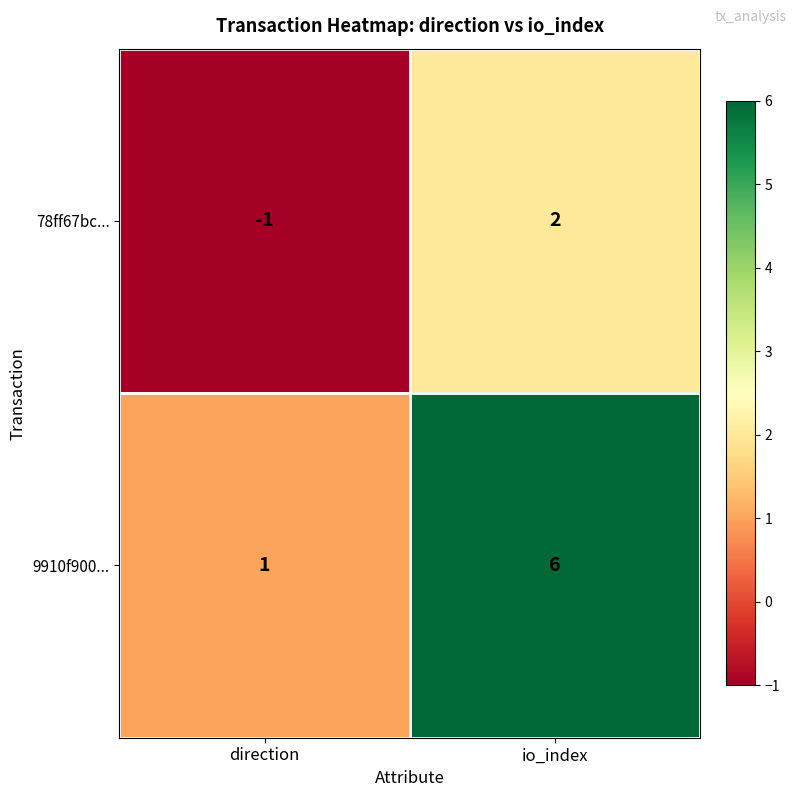

The value of 9910f900... at io_index is 6. True or false?

True